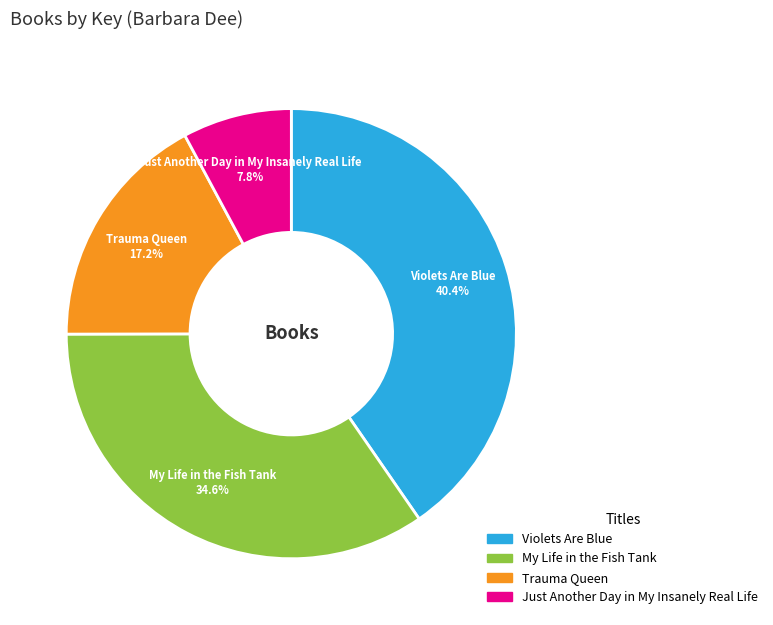

What percentage do Just Another Day in My Insanely Real Life and Violets Are Blue together represent?

48.2%